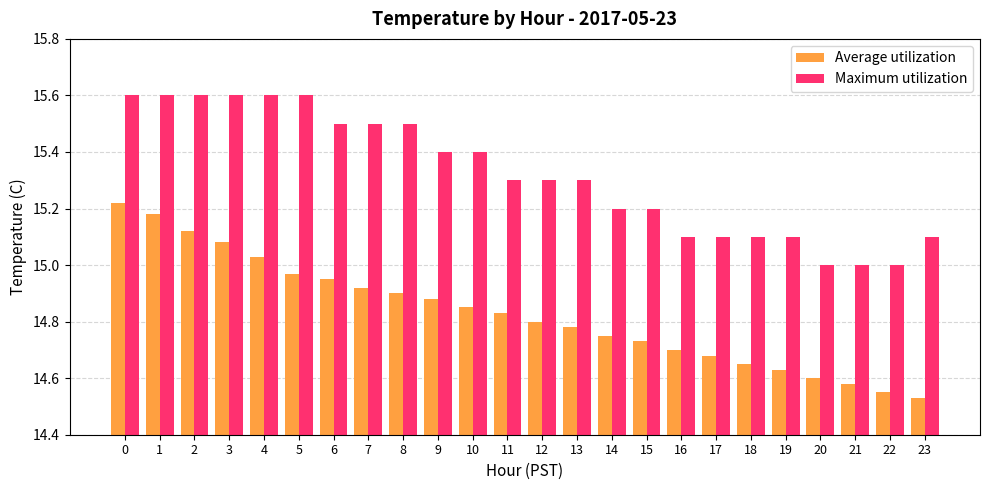

How many groups of bars are there?

24